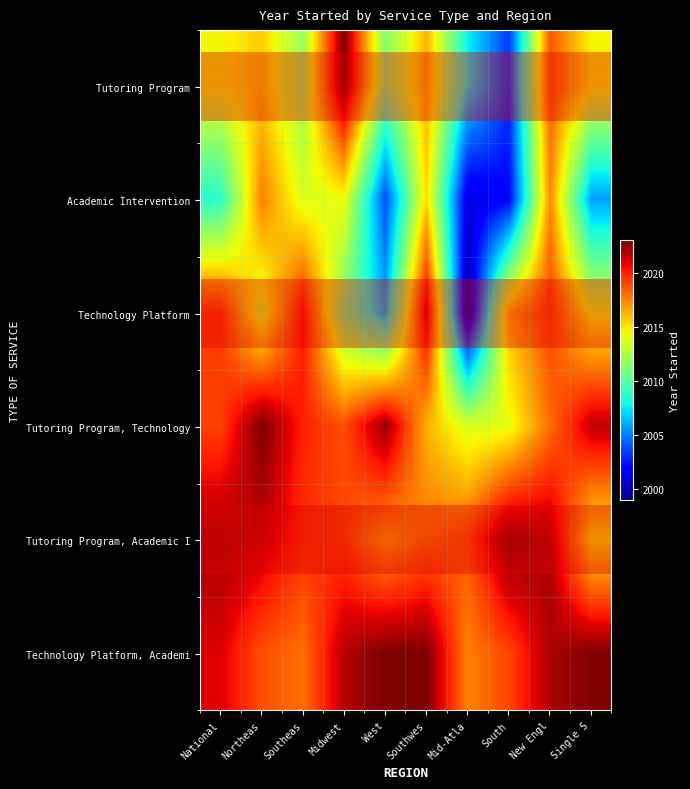

What is the spread (max minus min) of values at South?

21.1